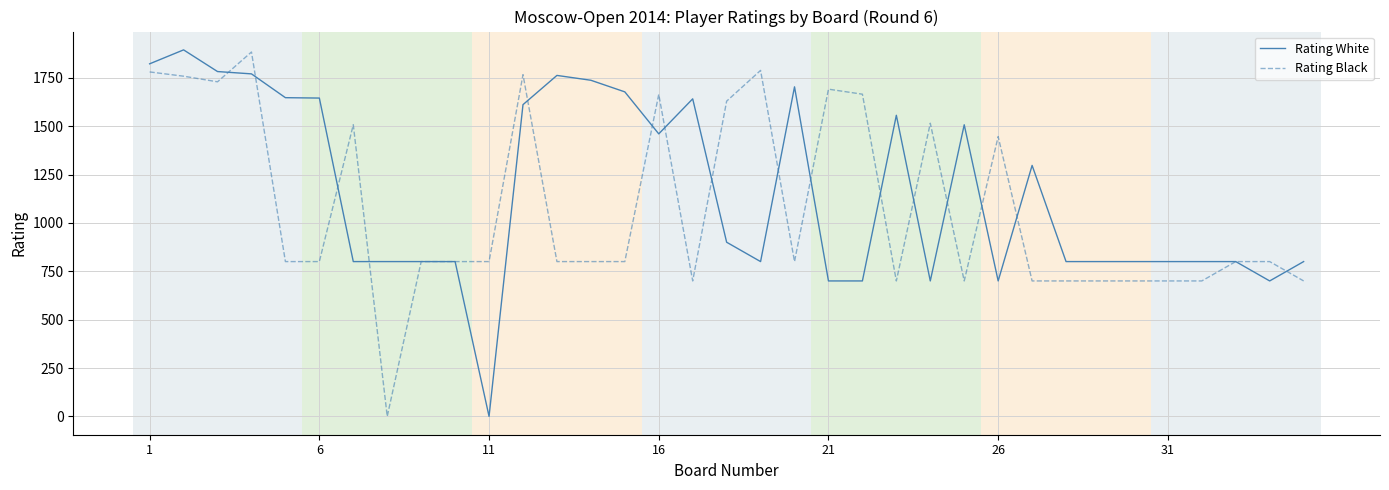

What is the maximum value for Rating Black?

1883